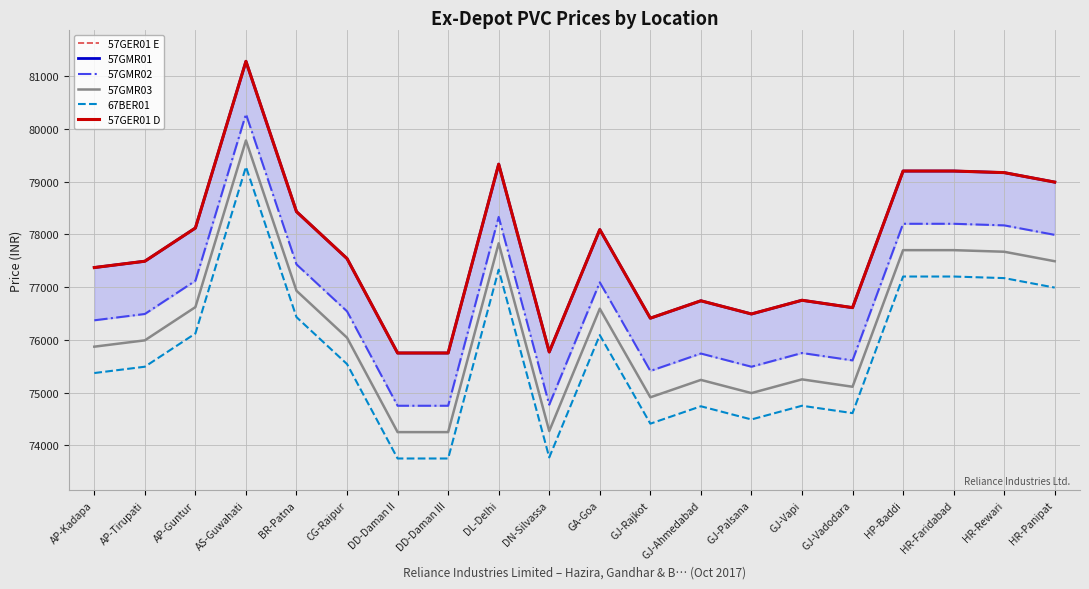

What is the approximate value of 57GMR02 at GJ-Palsana, to the nearest 100?

75500